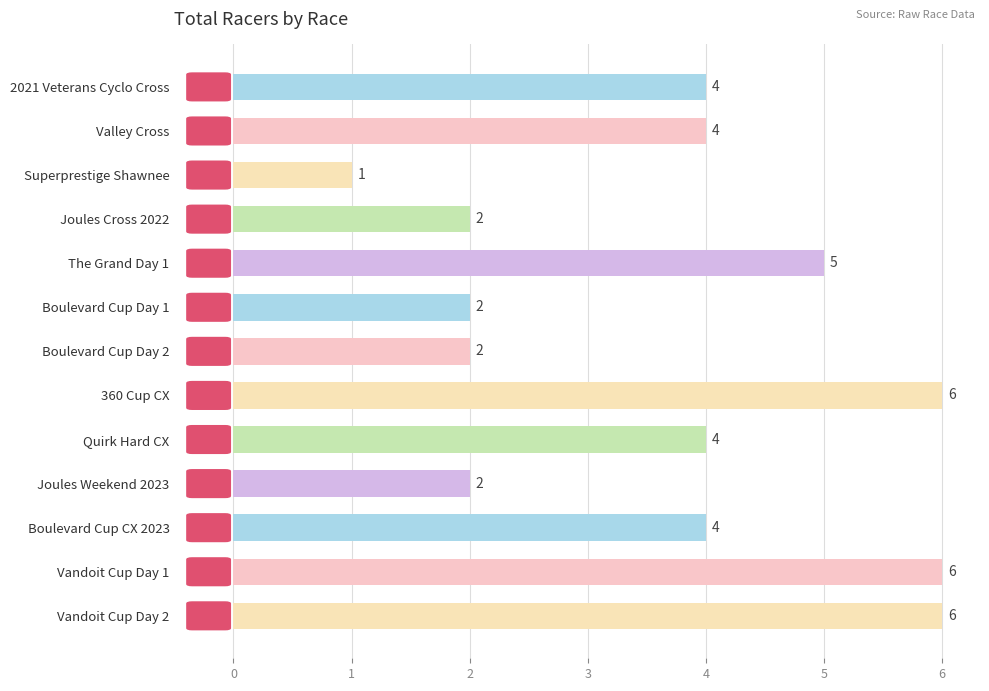

What is the difference between the maximum and minimum values?

5